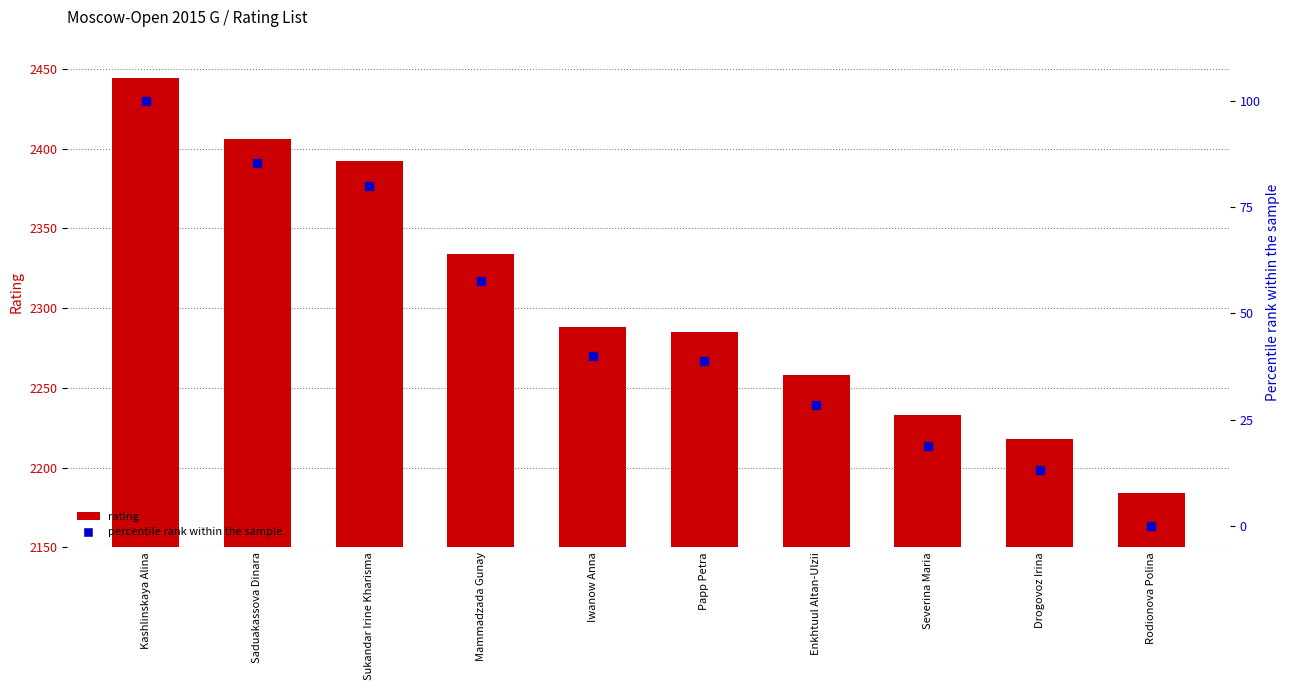

At how many categories does at least one series exceed 1688?

10